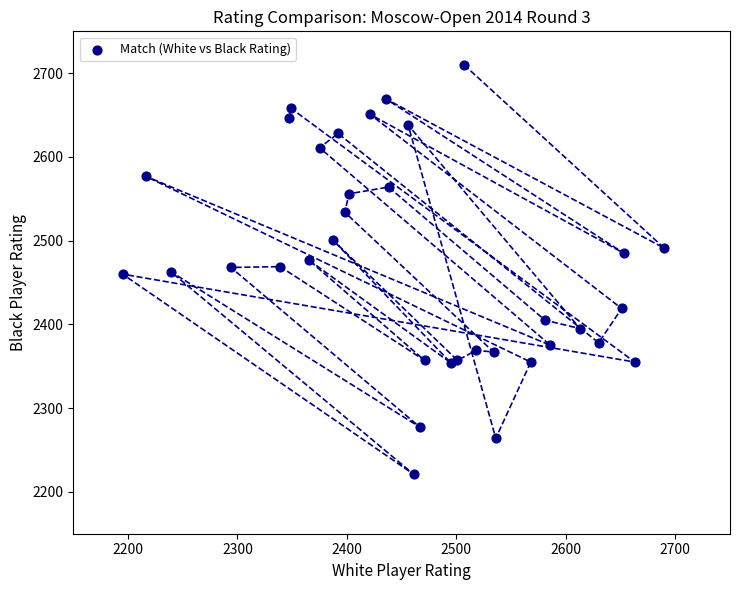

What is the range of X values (max minus min)?

495